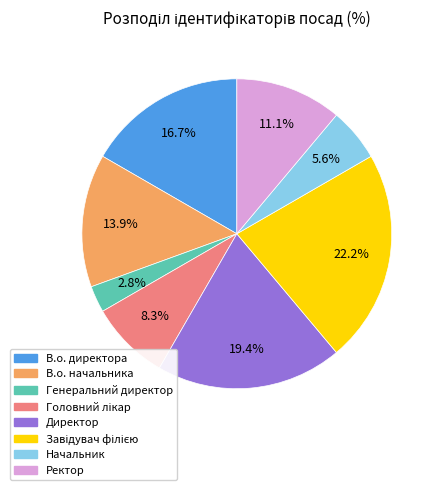

Does Генеральний директор represent more than half of the total?

No